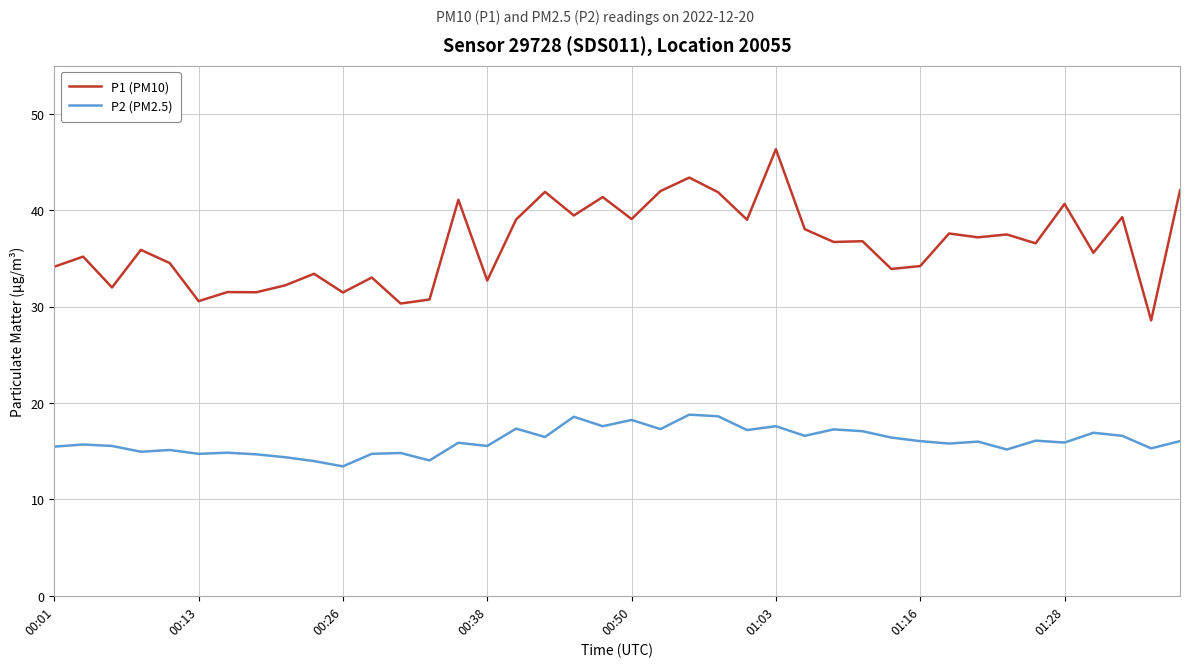

Which series has the largest total across all categories?

P1 (PM10)